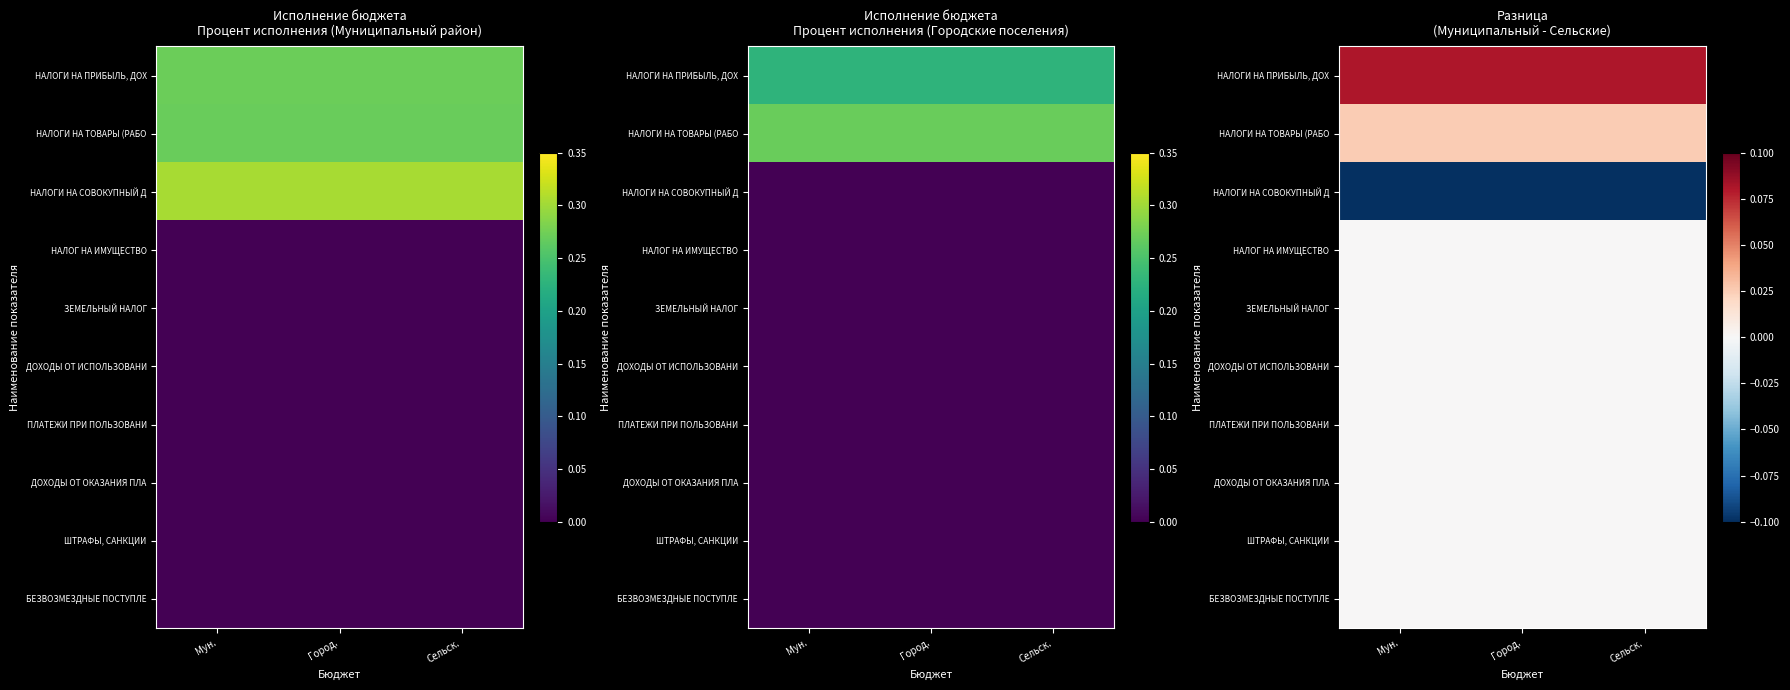

List the labels in order of ЗЕМЕЛЬНЫЙ НАЛОГ value, smallest first.

Мун., Город., Сельск.